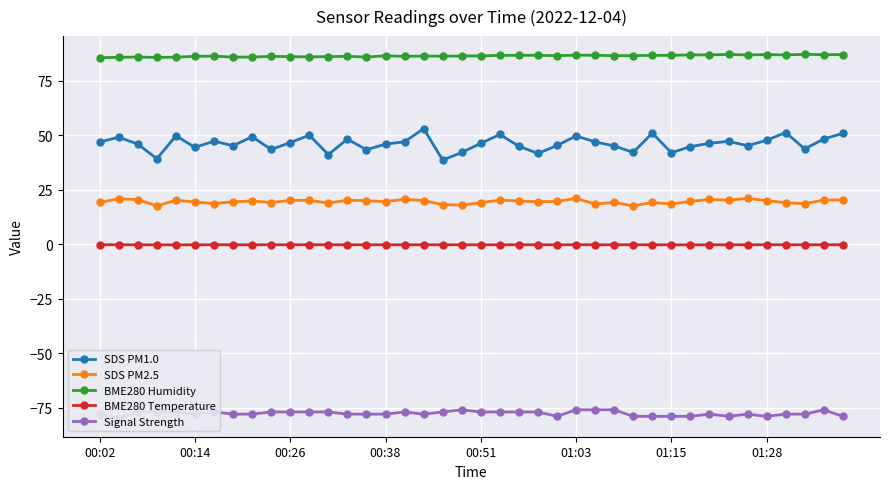

True or false: SDS PM2.5 and SDS PM1.0 intersect in this chart.

False